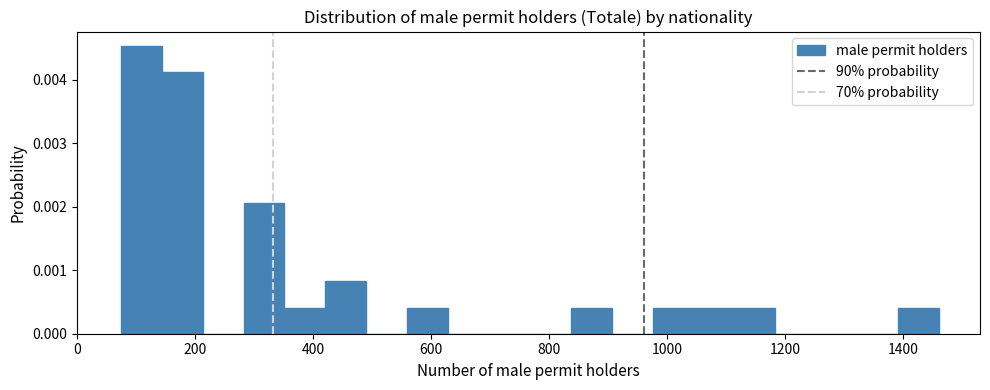

Around what value on the x-axis is the tallest bar? Give the approximate position of its centre, as read against the axis.

100